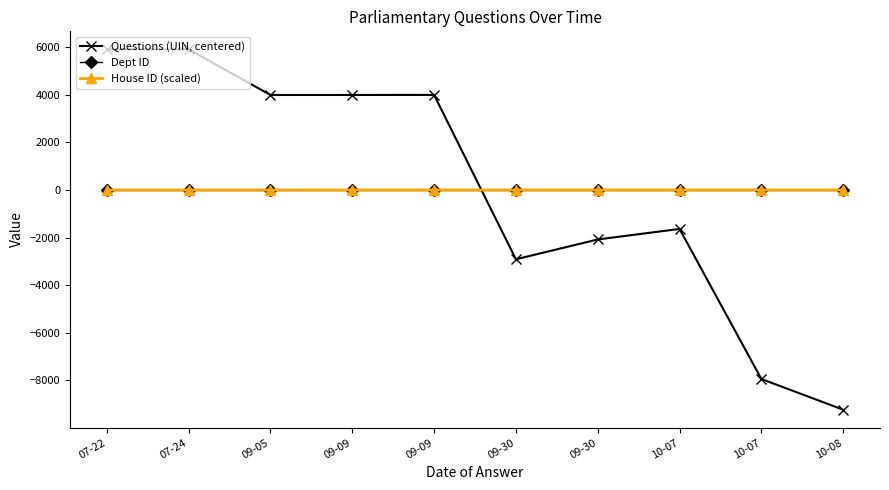

Reading left to right, what are all the values shown in this chart?

Questions (UIN, centered): 5910.1	5911.1	3993.1	3994.1	3996.1	-2911.9	-2078.9	-1635.9	-7942.9	-9234.9
Dept ID: 10.0	10.0	10.0	10.0	10.0	10.0	10.0	10.0	10.0	10.0
House ID (scaled): 0.0	0.3	0.6	0.9	1.2	1.5	1.8	2.1	2.4	2.7